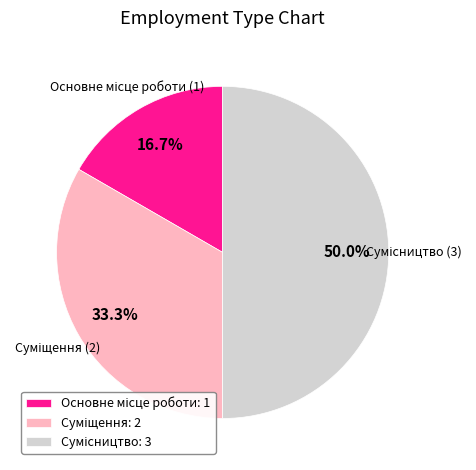

What percentage is the Основне місце роботи slice, to the nearest percent?

17%